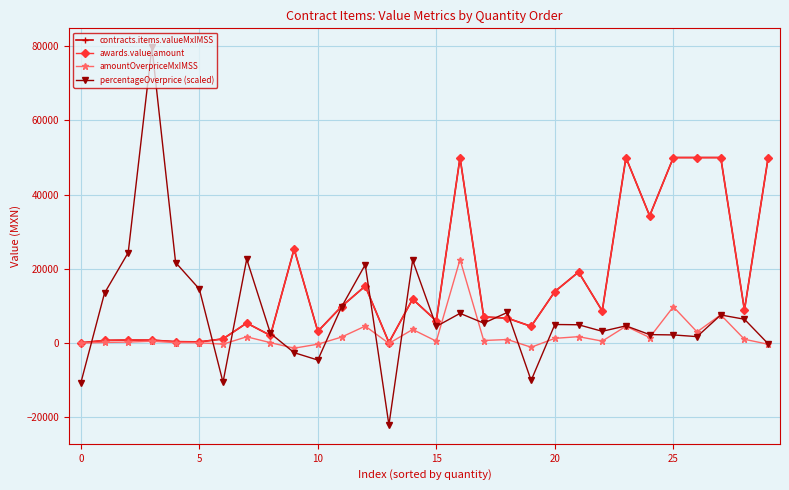

Does the chart have visible grid lines?

Yes